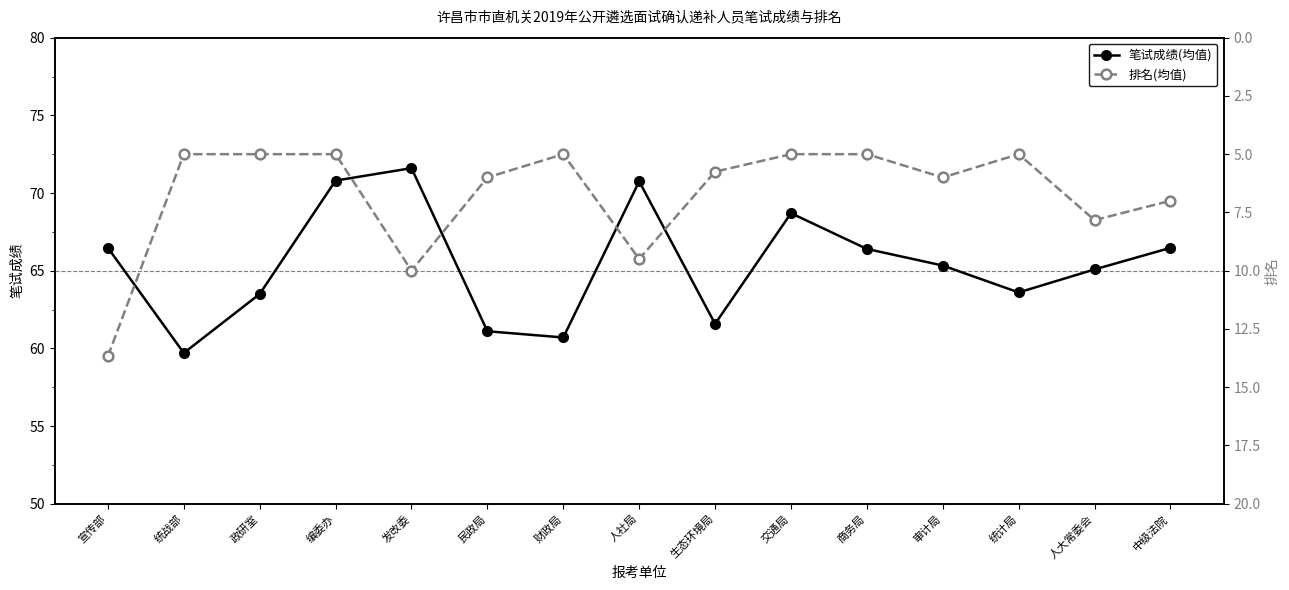

Read the 笔试成绩(均值) value at 发改委.

71.6